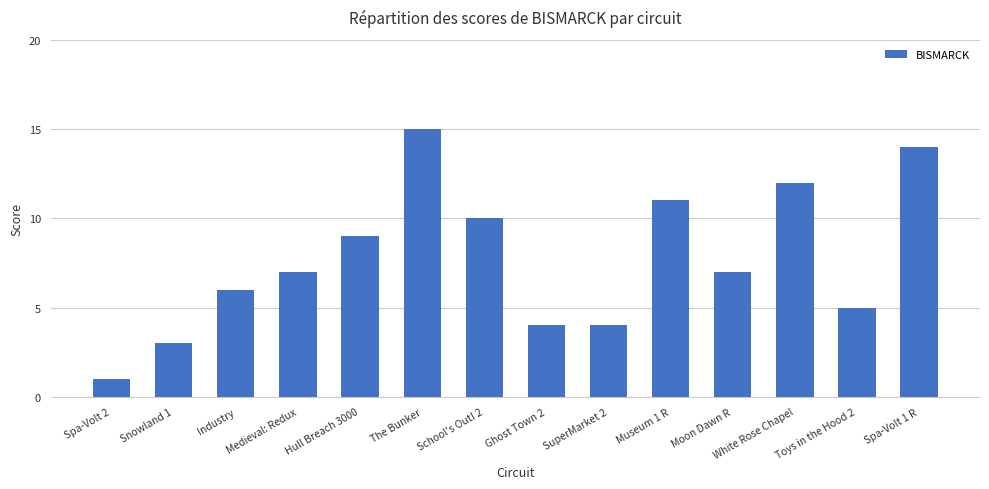

What is the change in value from Snowland 1 to Ghost Town 2?

+1